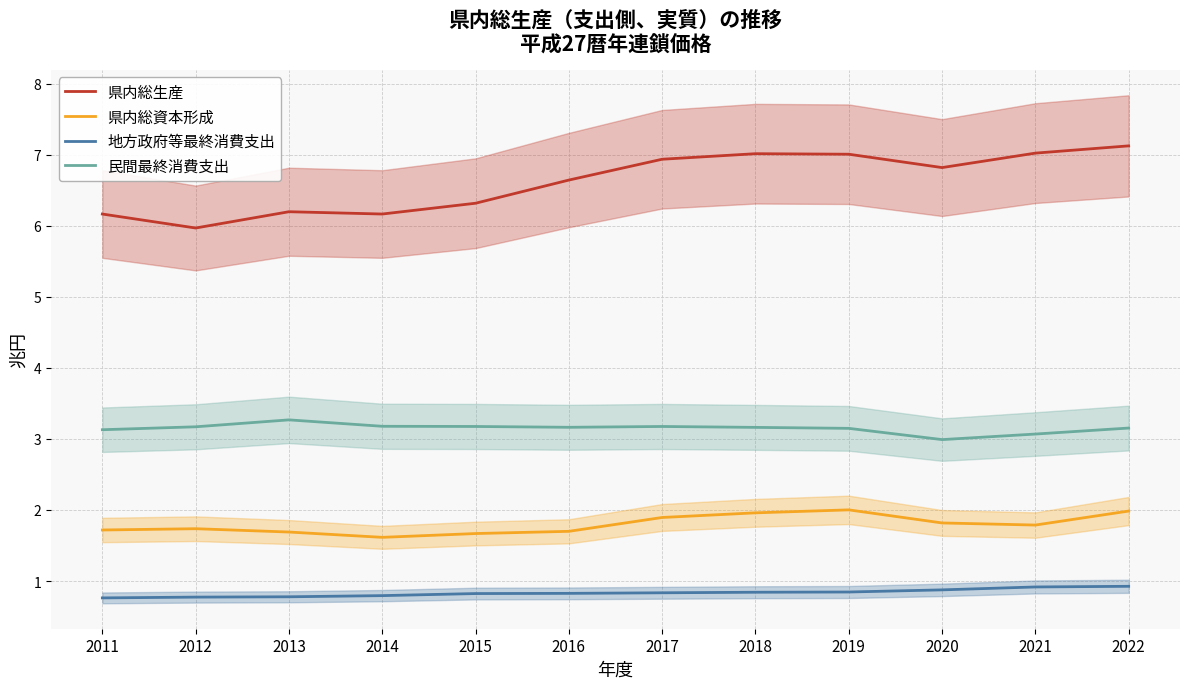

Which has a higher value, 2015 or 2022?

2022